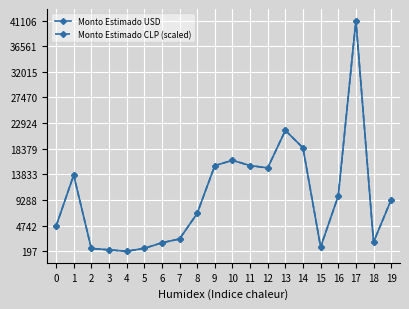

What is the value of the Monto Estimado CLP (scaled) point at the 8th from the left?

2379.9